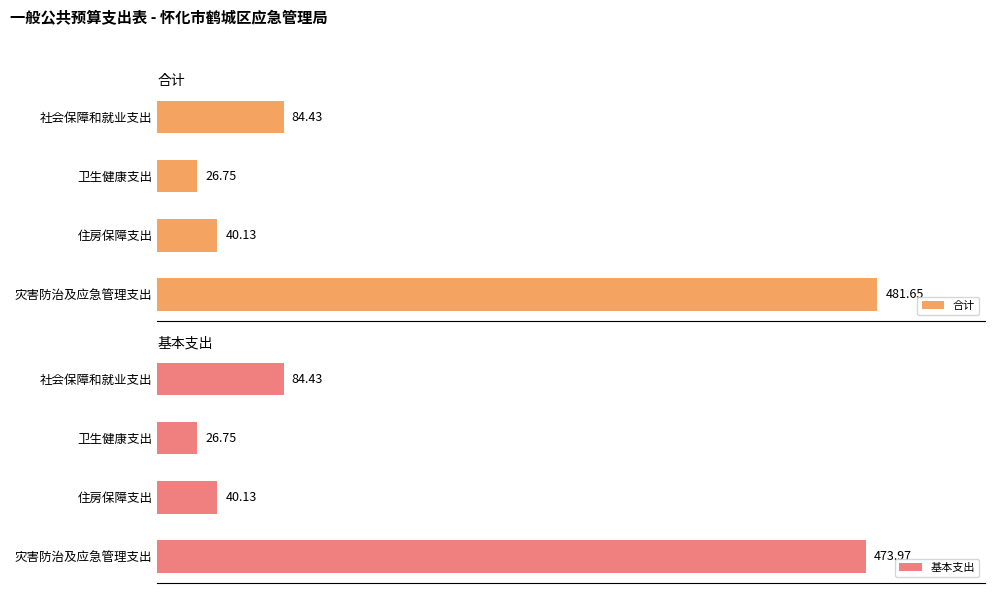

At which label does 合计 reach its peak?

灾害防治及应急管理支出